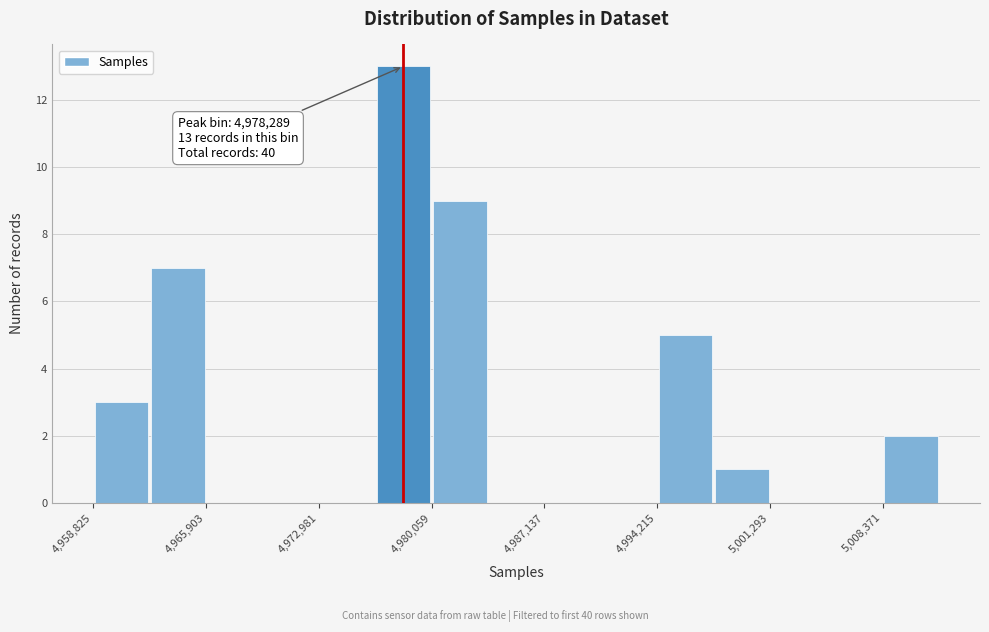

Read against the x-axis, roughly where is the centre of the tallest bar?

4978000